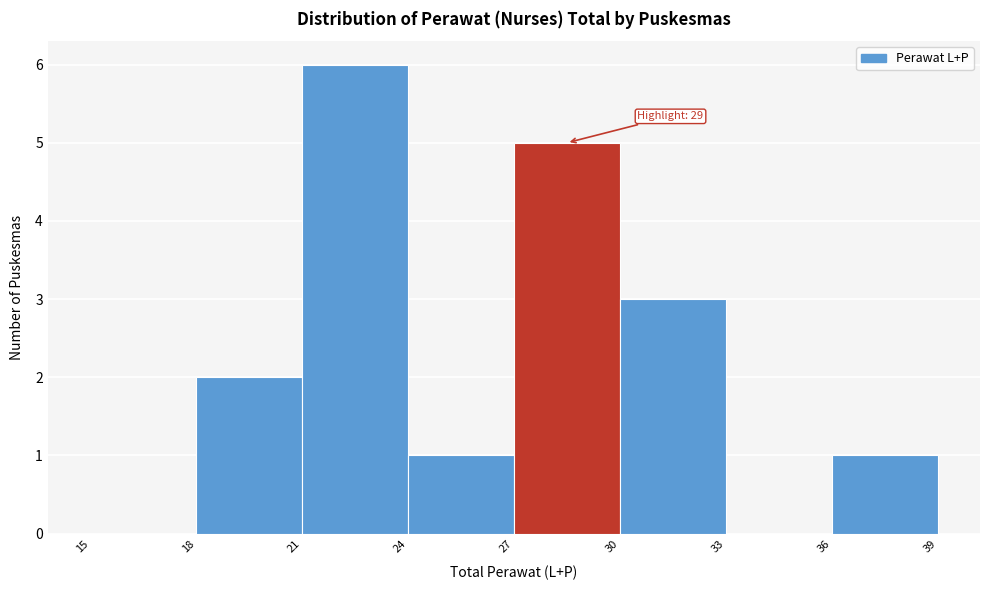

Over which range of the x-axis is the bar tallest?

21 to 24